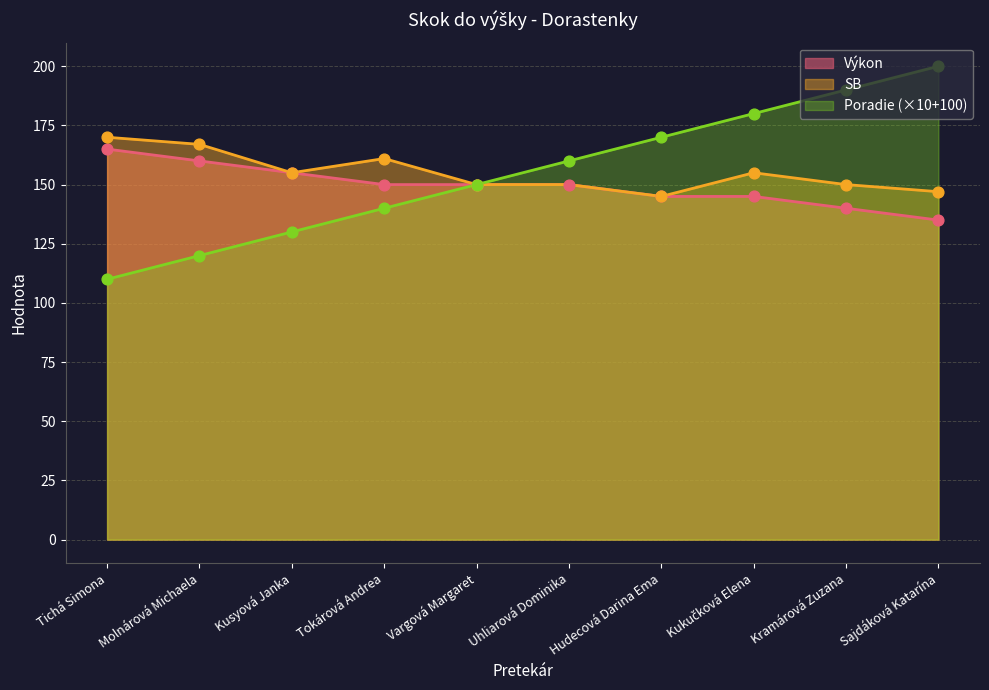

Which series contains the lowest Y value?

Poradie